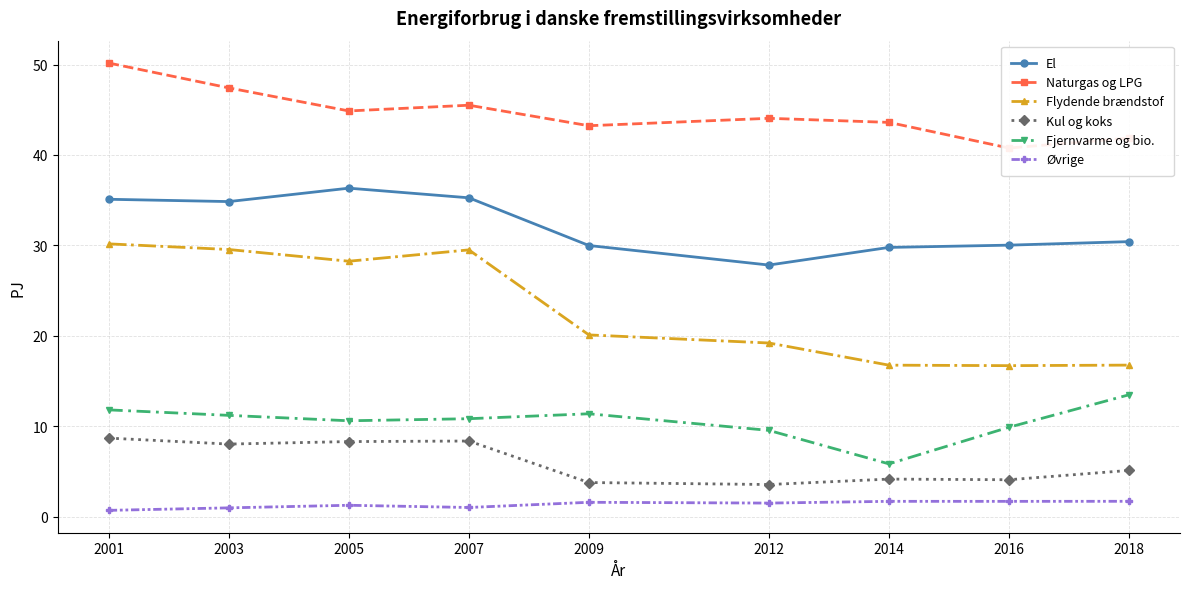

What is the spread (max minus min) of values at 2016?

39.1